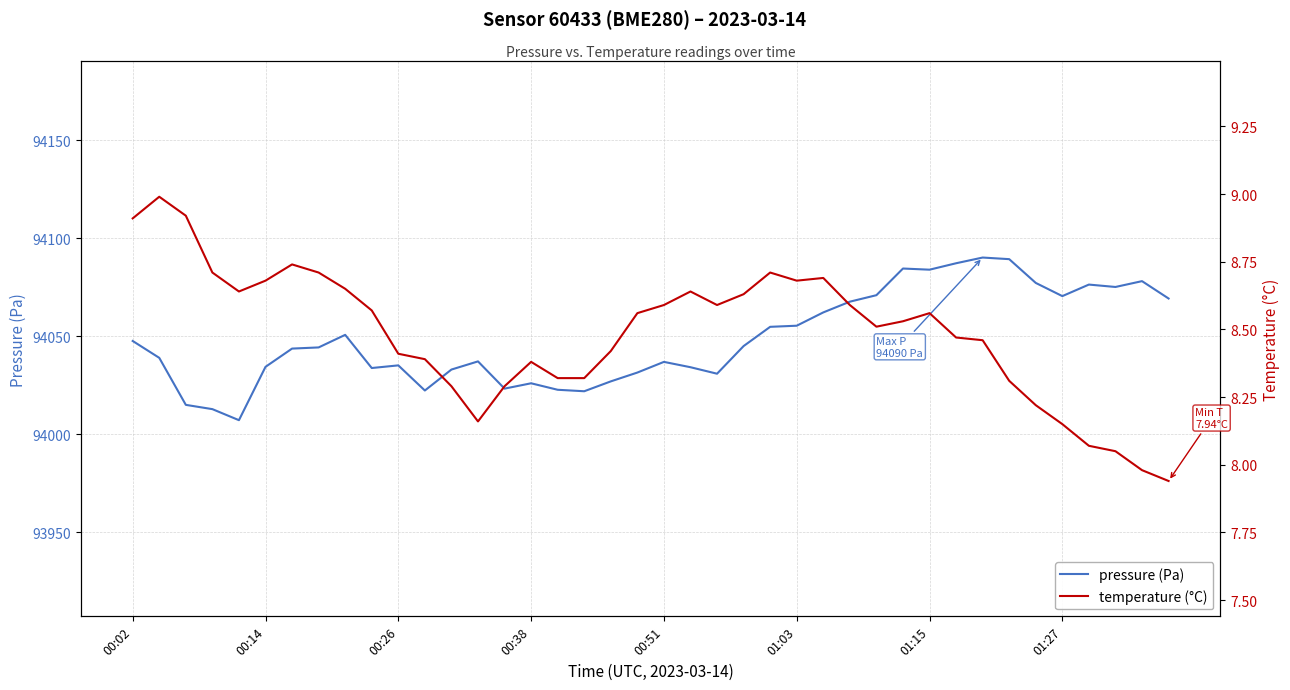

What value does the pressure (Pa) series have at 33?

94089.3